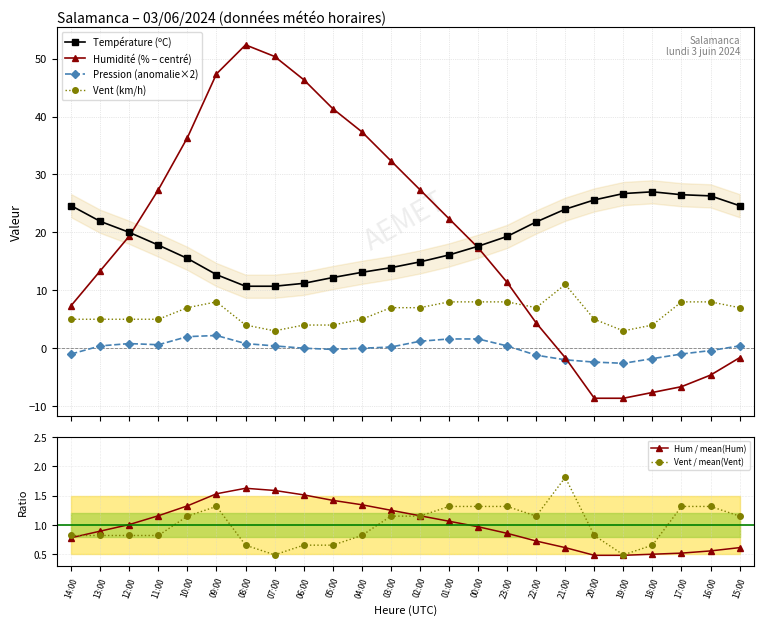

What is the spread (max minus min) of values at 19:00?

35.3